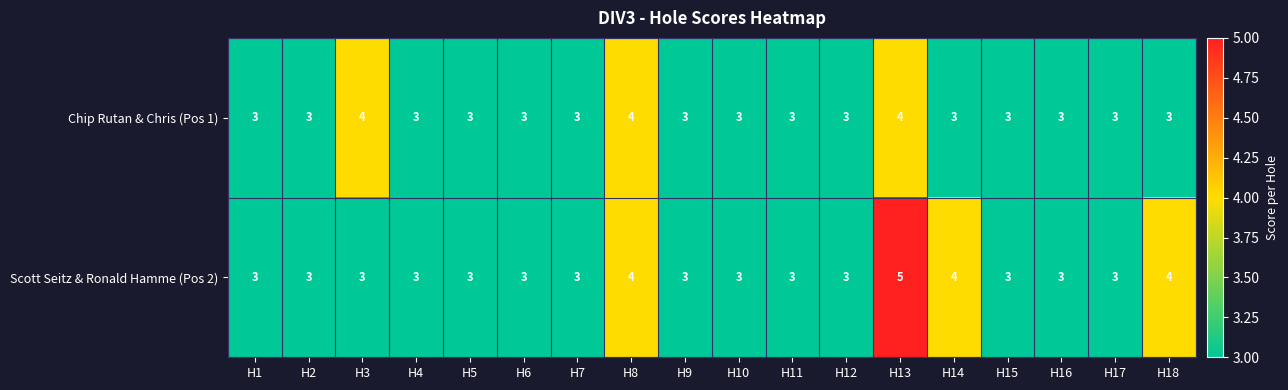

At H18, list the series in order from smallest to largest.

Chip Rutan & Chris (Pos 1), Scott Seitz & Ronald Hamme (Pos 2)